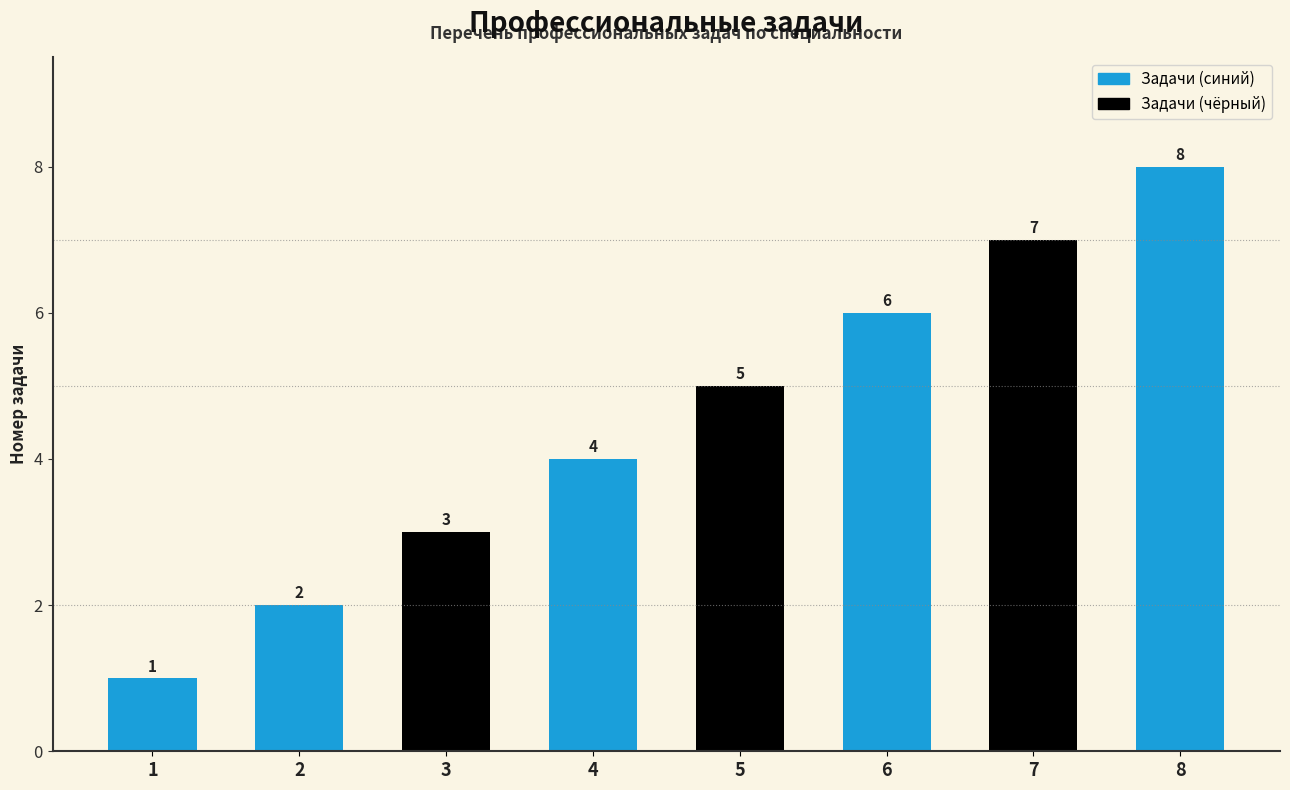

Which label corresponds to the smallest value in the chart?

1